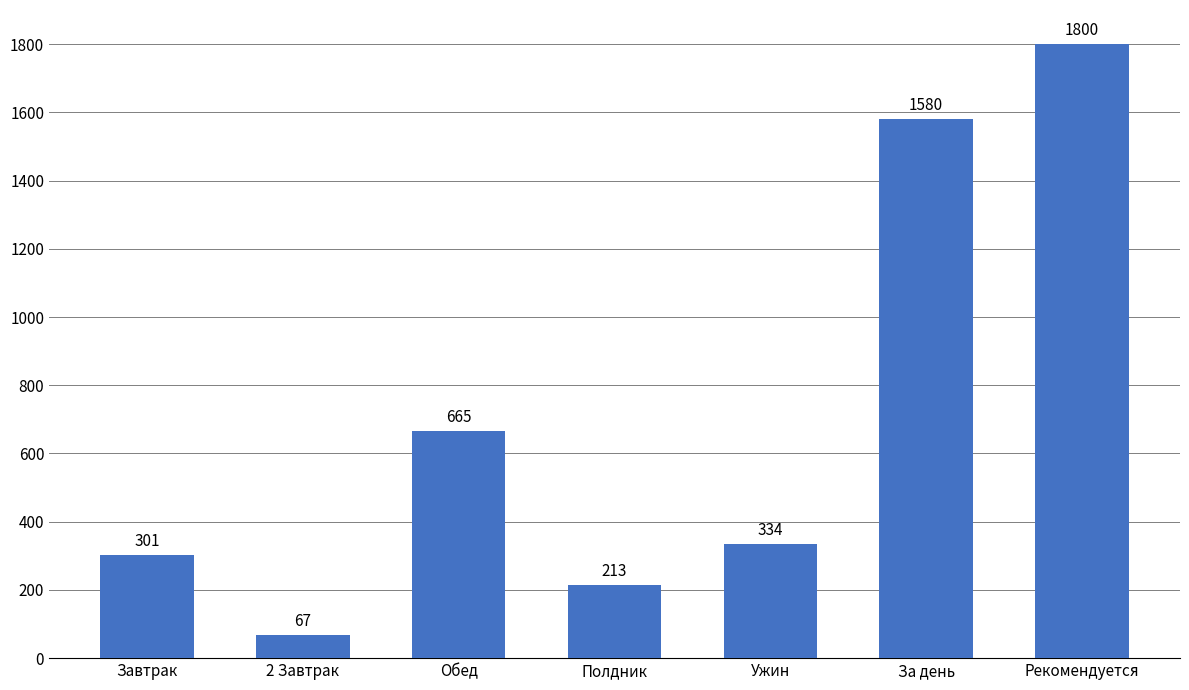

Rank the categories by value from lowest to highest.

2 Завтрак, Полдник, Завтрак, Ужин, Обед, За день, Рекомендуется